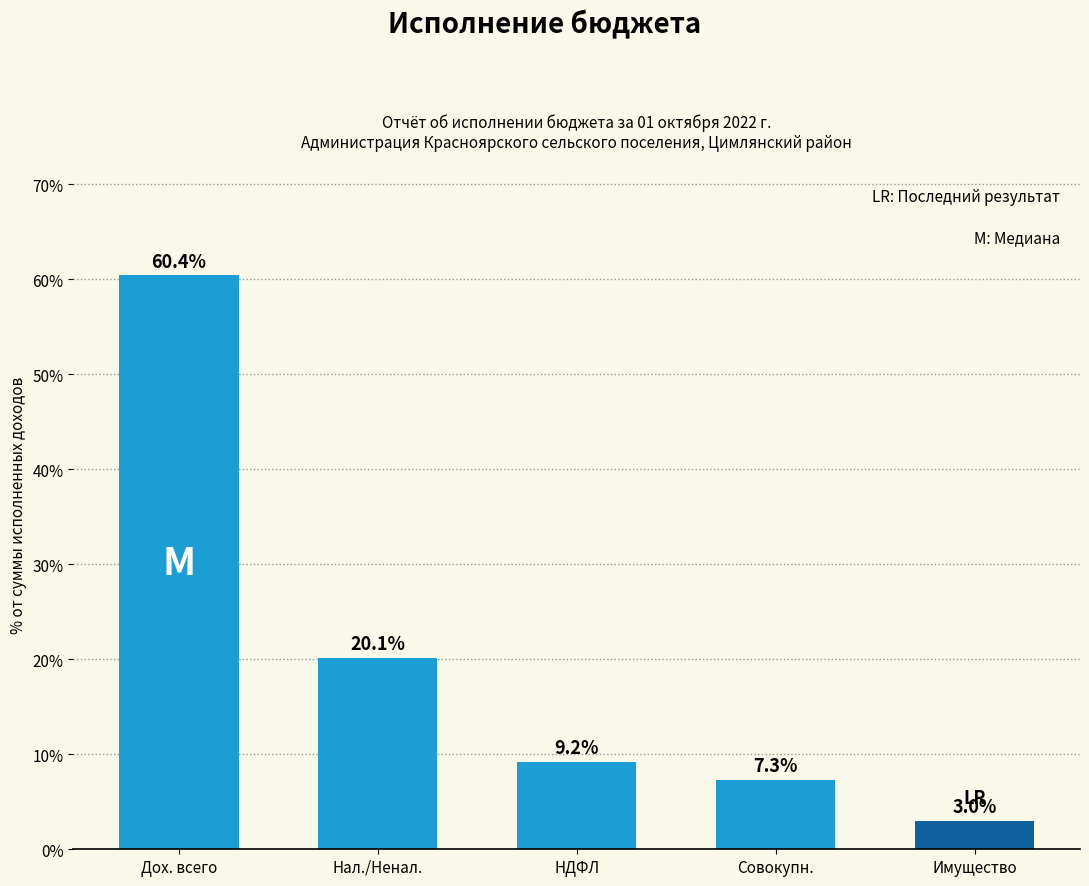

Reading right to left, extract all data points from this chart.

3.0	7.3	9.2	20.1	60.4